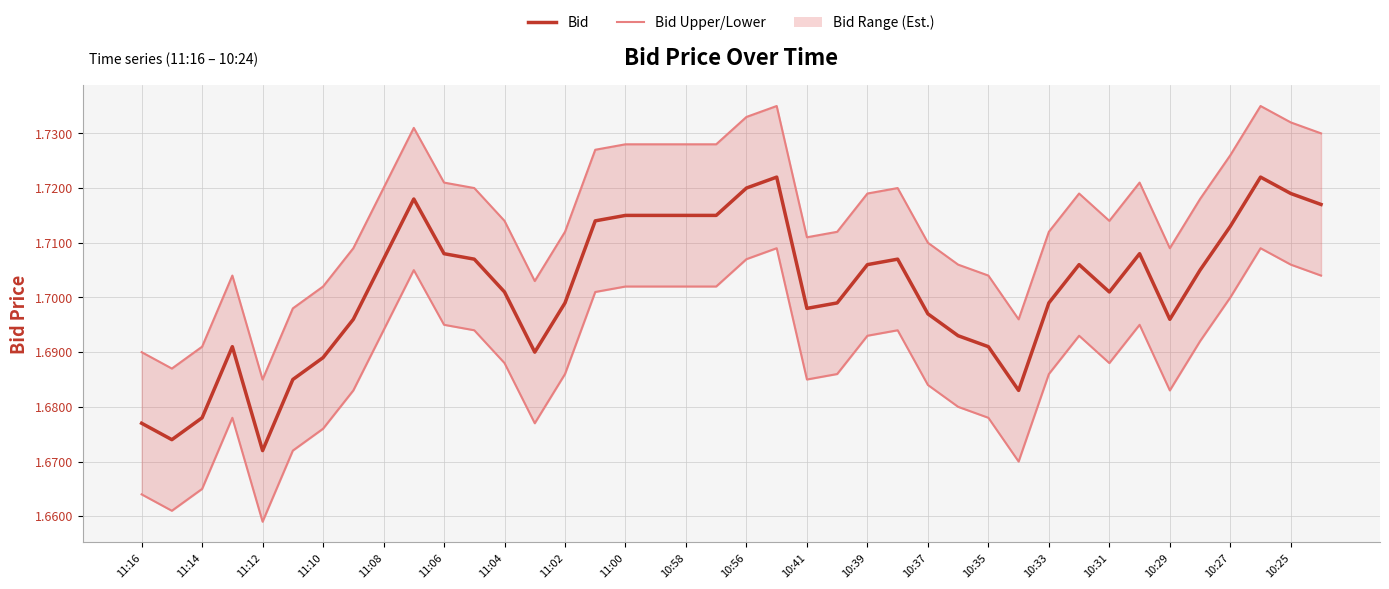

True or false: Bid has a value of 2.9 at 11:04.

False